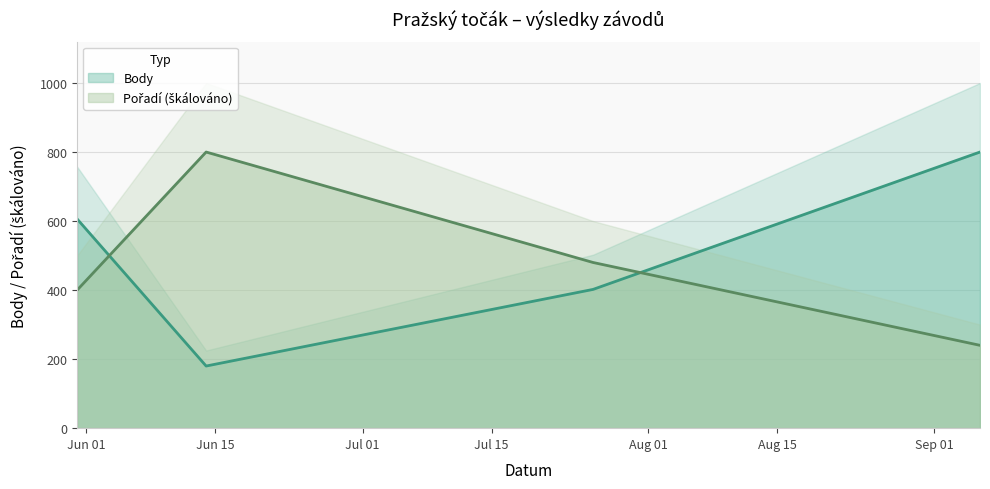

How many series are shown in this chart?

2